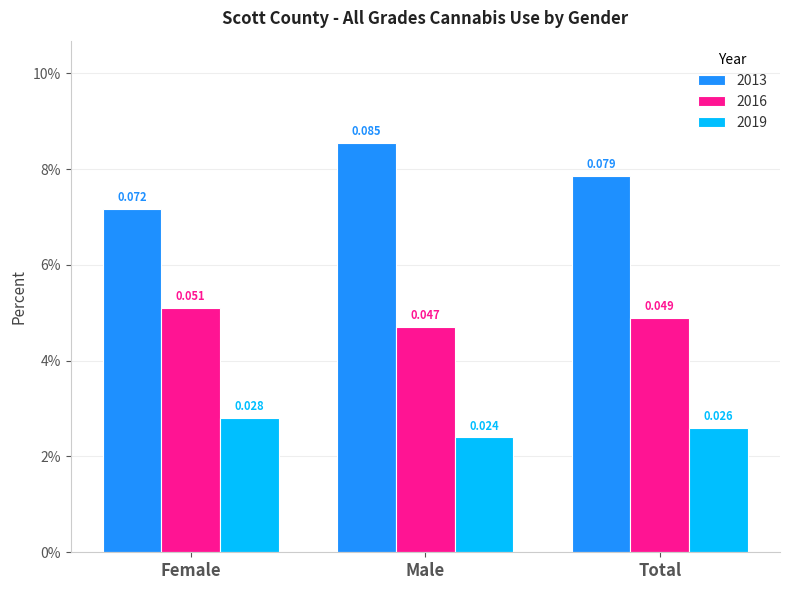

Does the chart contain stacked bars?

No